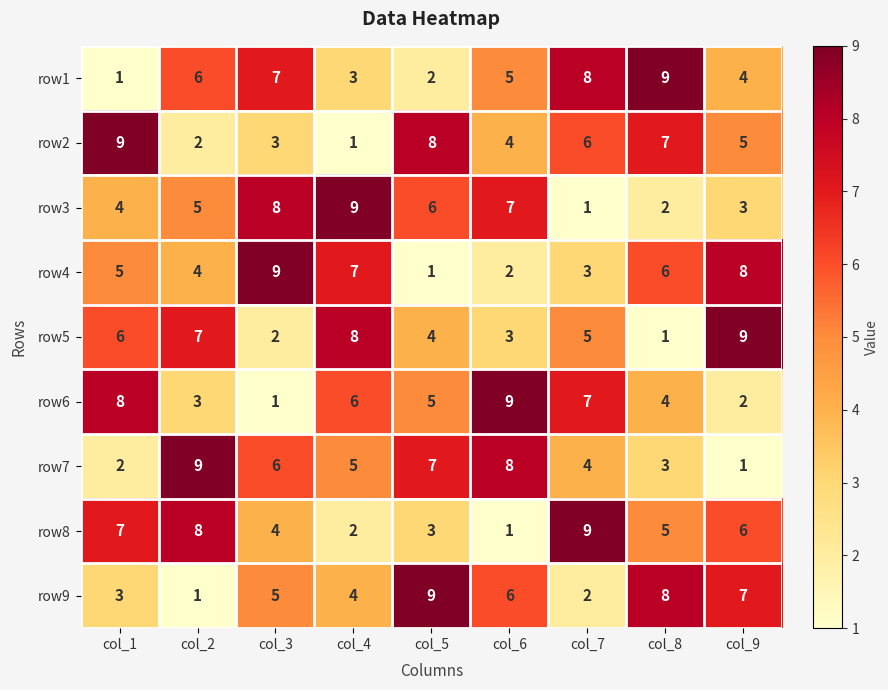

The row3 series shows 5 at col_9. True or false?

False